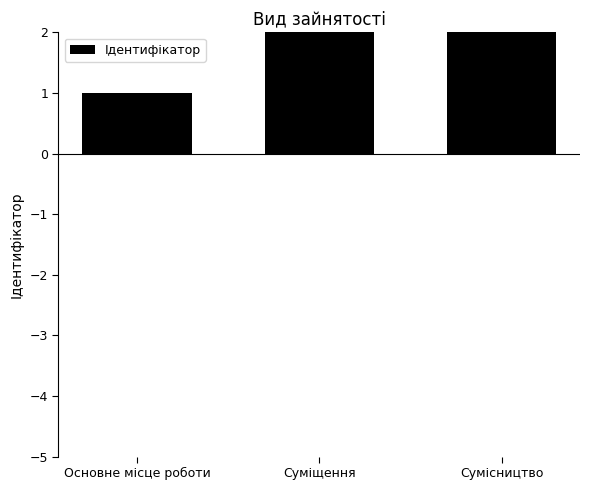

Which has a higher value, Суміщення or Основне місце роботи?

Суміщення